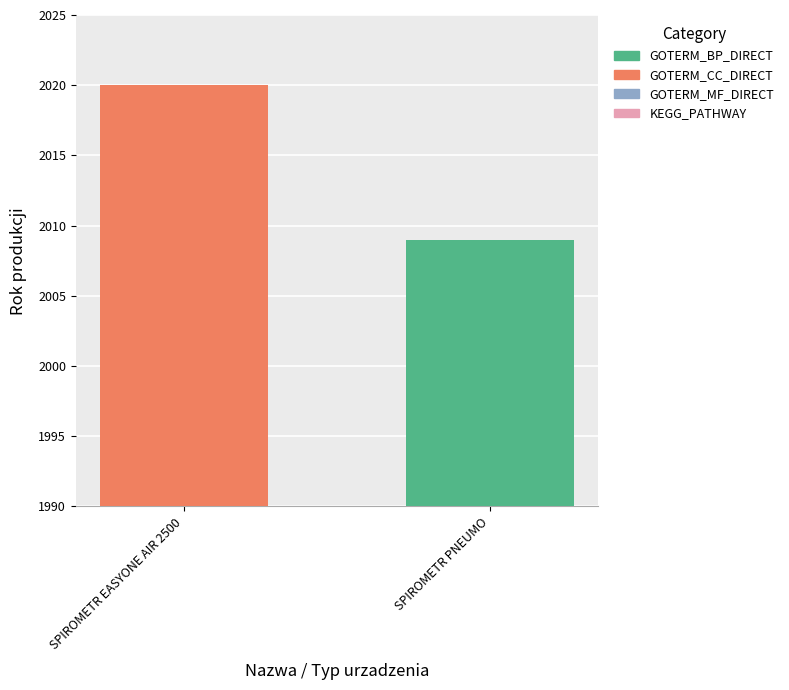

At which category does the chart reach its minimum across all series?

SPIROMETR PNEUMO